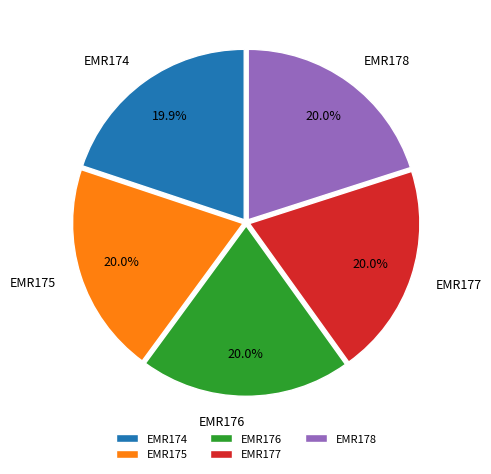

What is the ratio of the value at EMR178 to the value at EMR175?

1.0